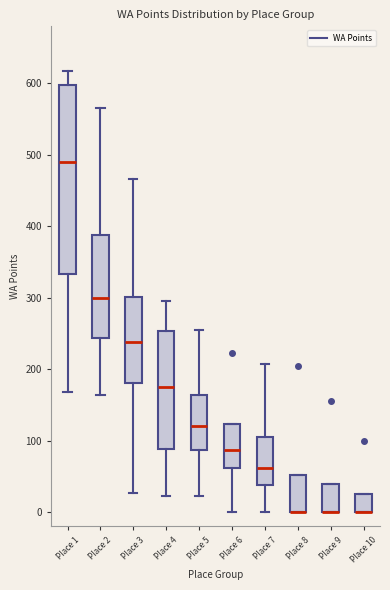

Reading left to right, read every box against the y-axis: the position of its median line, the range the box covers, and the ends of its whiskers. The values are not printed on the chart, so give them approximately, as read against the axis.

Place 1: median 490, box 330 to 600, whiskers 170 to 620
Place 2: median 300, box 240 to 390, whiskers 160 to 570
Place 3: median 240, box 180 to 300, whiskers 30 to 470
Place 4: median 180, box 90 to 250, whiskers 20 to 300
Place 5: median 120, box 90 to 160, whiskers 20 to 260
Place 6: median 90, box 60 to 120, whiskers 0 to 120
Place 7: median 60, box 40 to 110, whiskers 0 to 210
Place 8: median 0 (drawn on the box's lower edge), box 0 to 50, whiskers 0 to 50
Place 9: median 0 (drawn on the box's lower edge), box 0 to 40, whiskers 0 to 40
Place 10: median 0 (drawn on the box's lower edge), box 0 to 30, whiskers 0 to 30